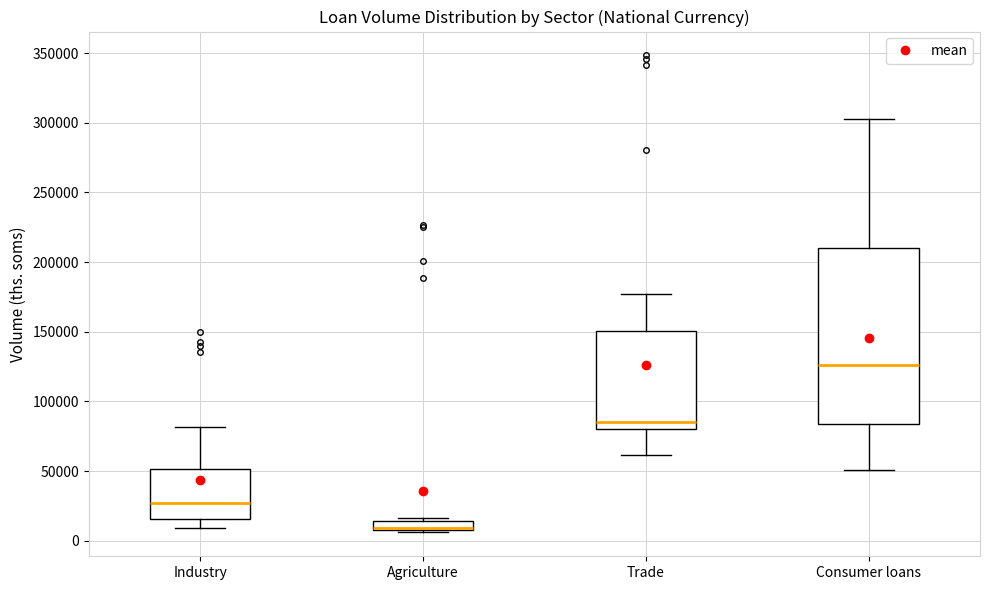

Where is the upper edge of the box for Consumer loans on the y-axis? The values are not printed on the chart, so give them approximately, as read against the axis.

210000